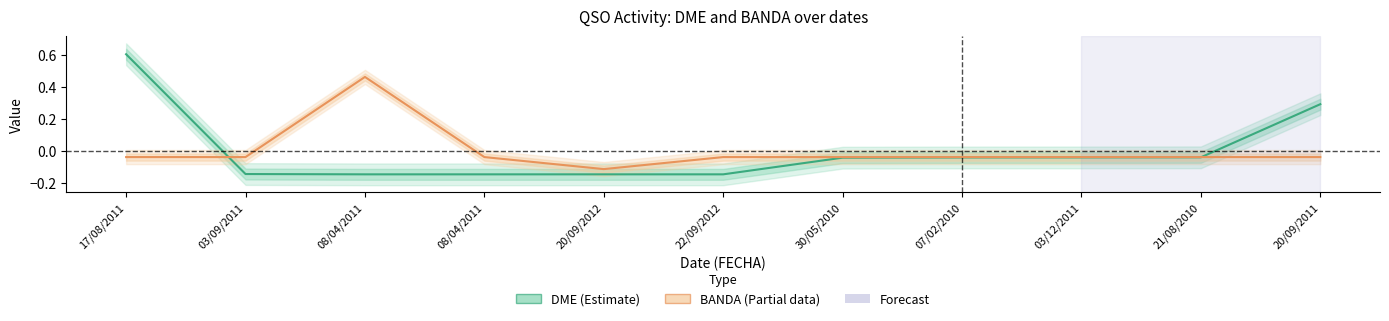

How many values in the BANDA (Partial) series exceed 0?

1